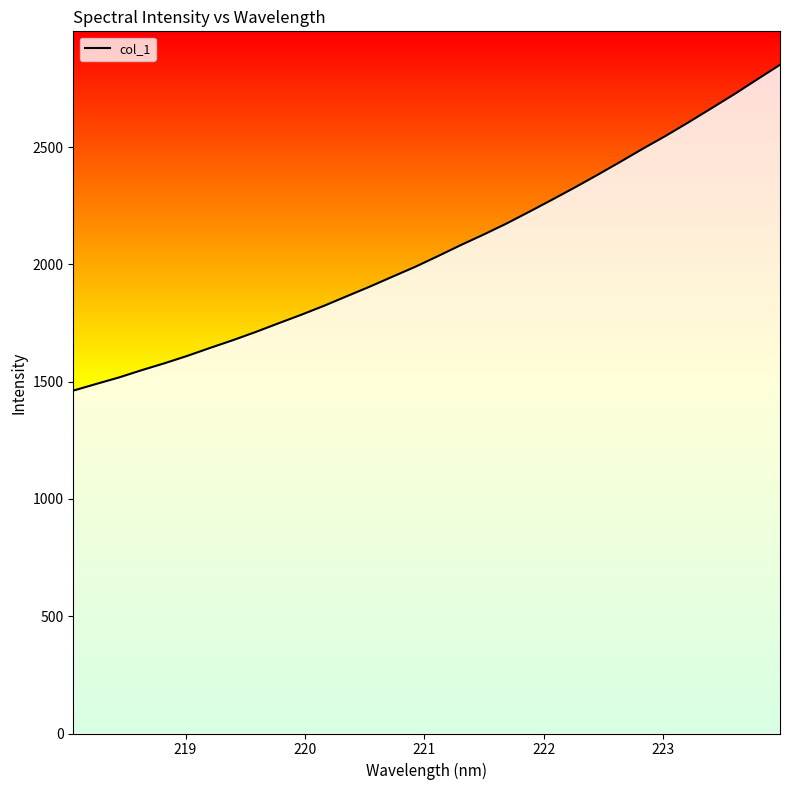

What is the difference between the maximum and minimum values?

1389.5